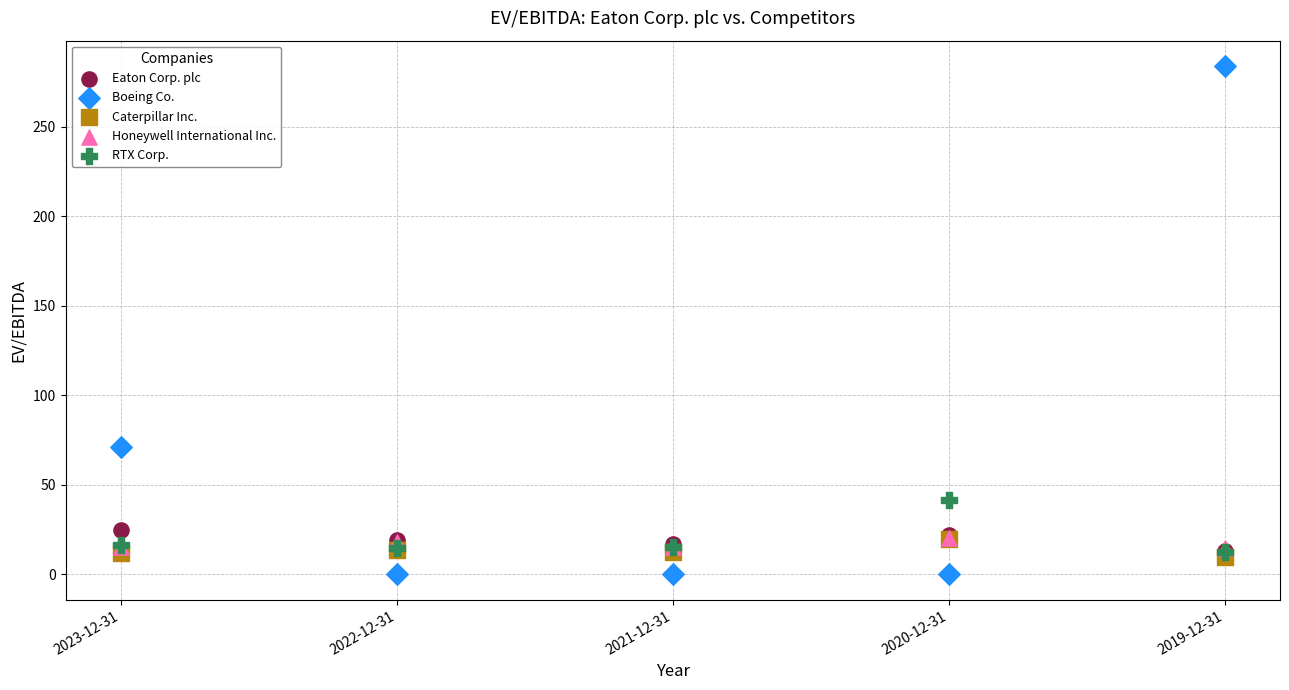

Across all series, what Y value is closest to 142?

71.3